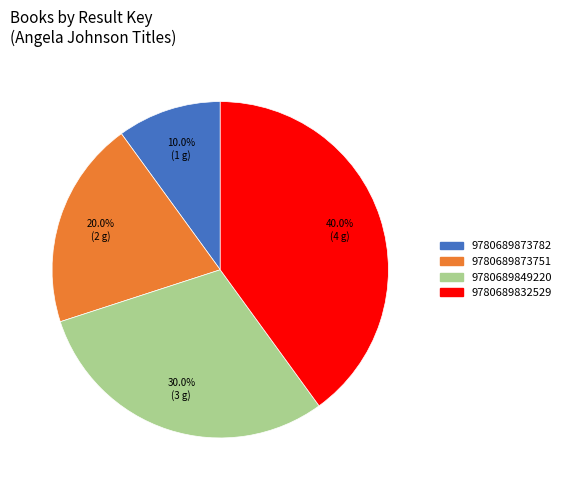

Is there a majority slice in this chart?

No